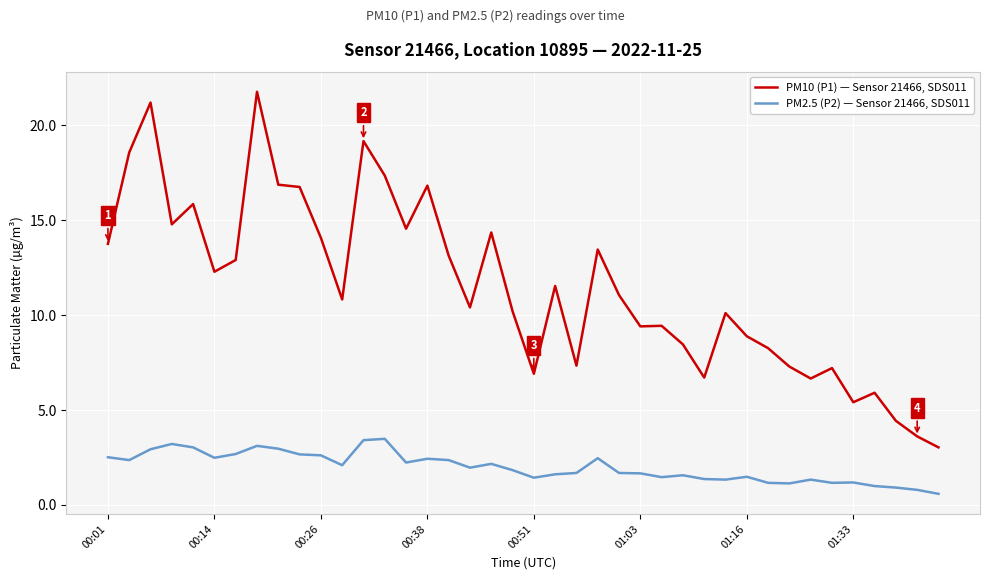

Which series has the largest total across all categories?

PM10 (P1) — Sensor 21466, SDS011